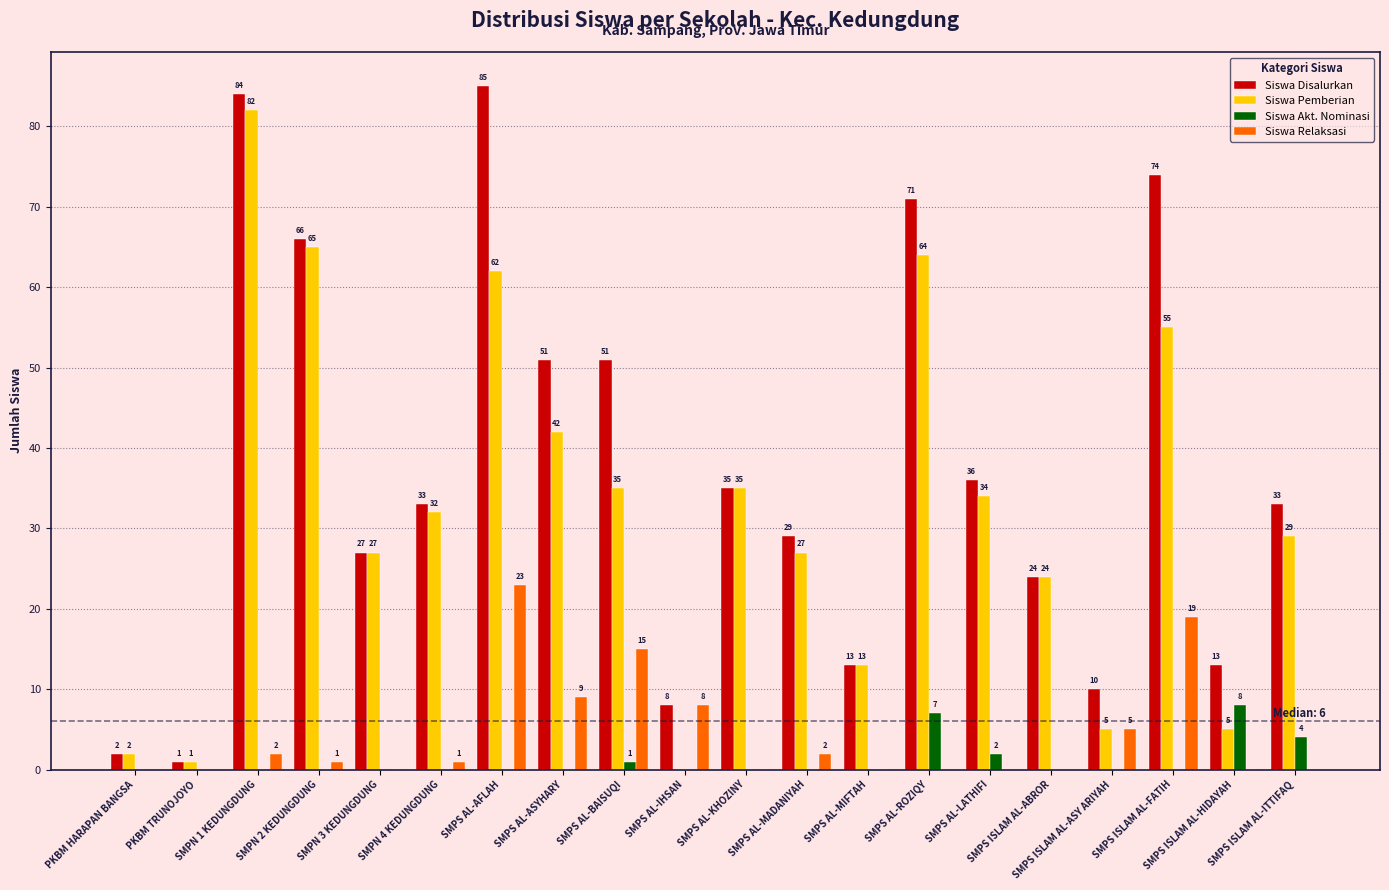

What is the greatest value displayed?

85